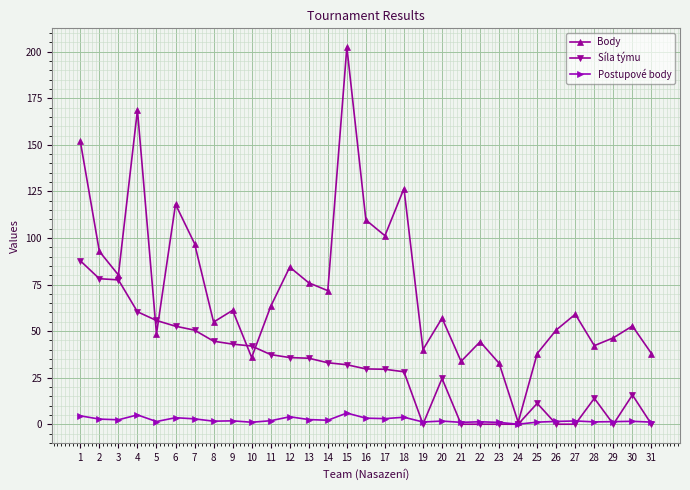

Is the value of Síla týmu at 11 greater than the value of Body at 9?

No